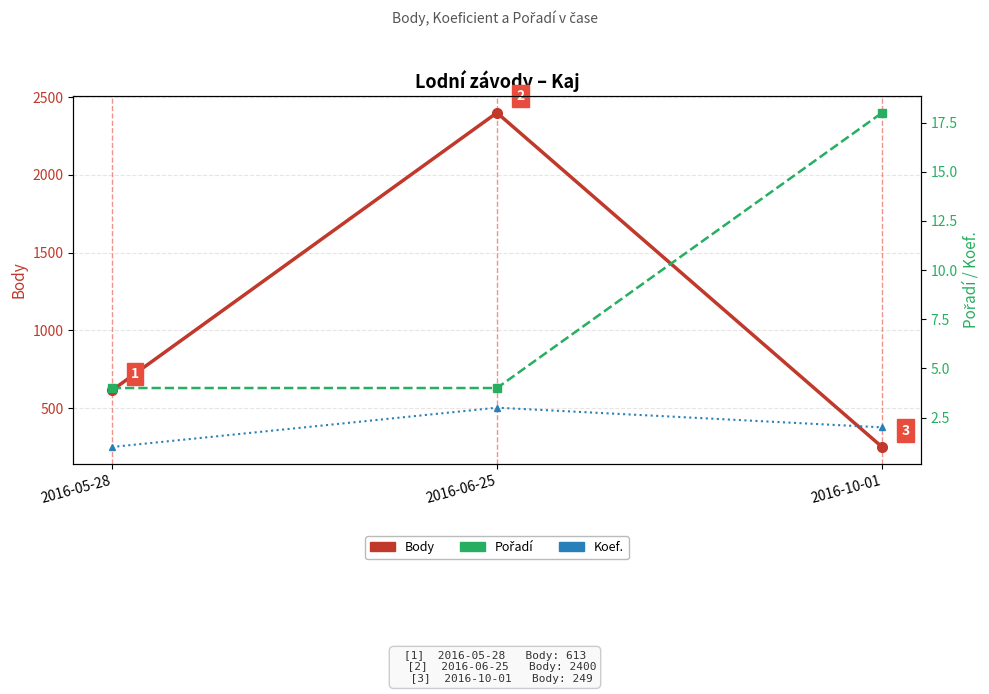

How many lines are shown in the chart?

3